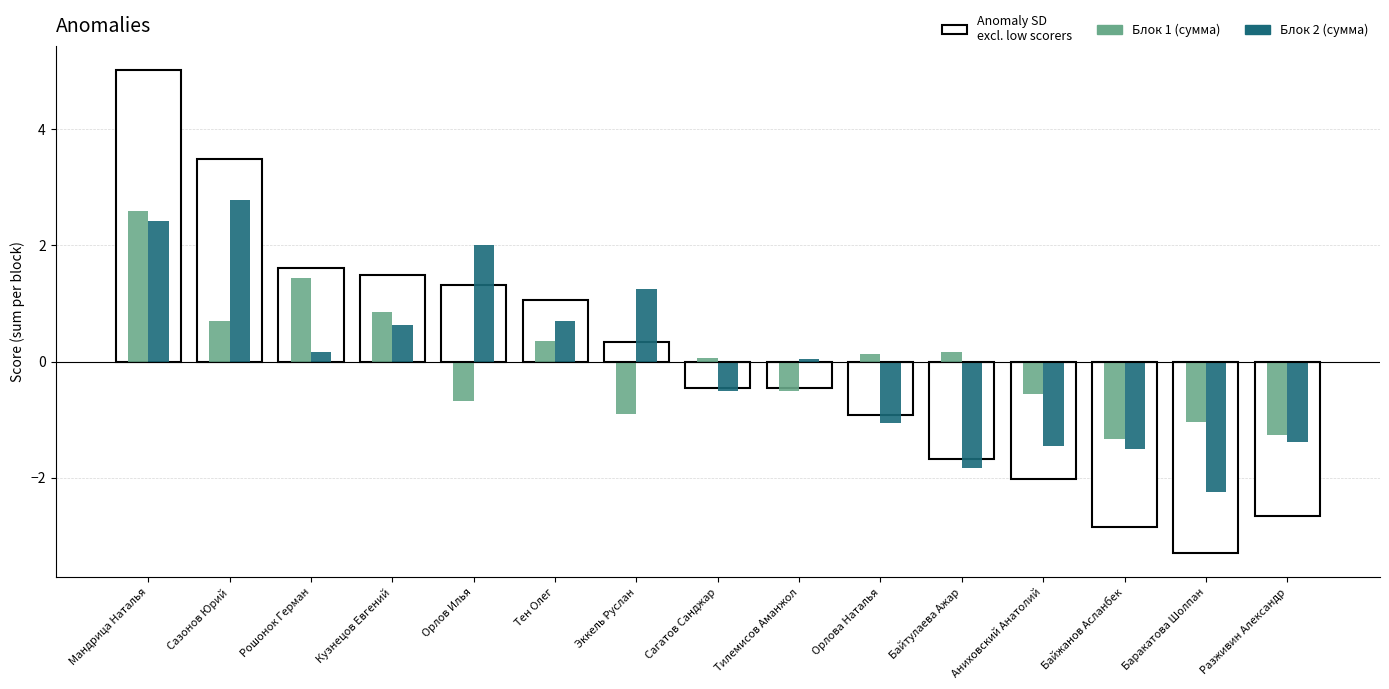

What is the sum of the Блок 1 (сумма) values at Тилемисов Аманжол and Орлова Наталья?

-0.4